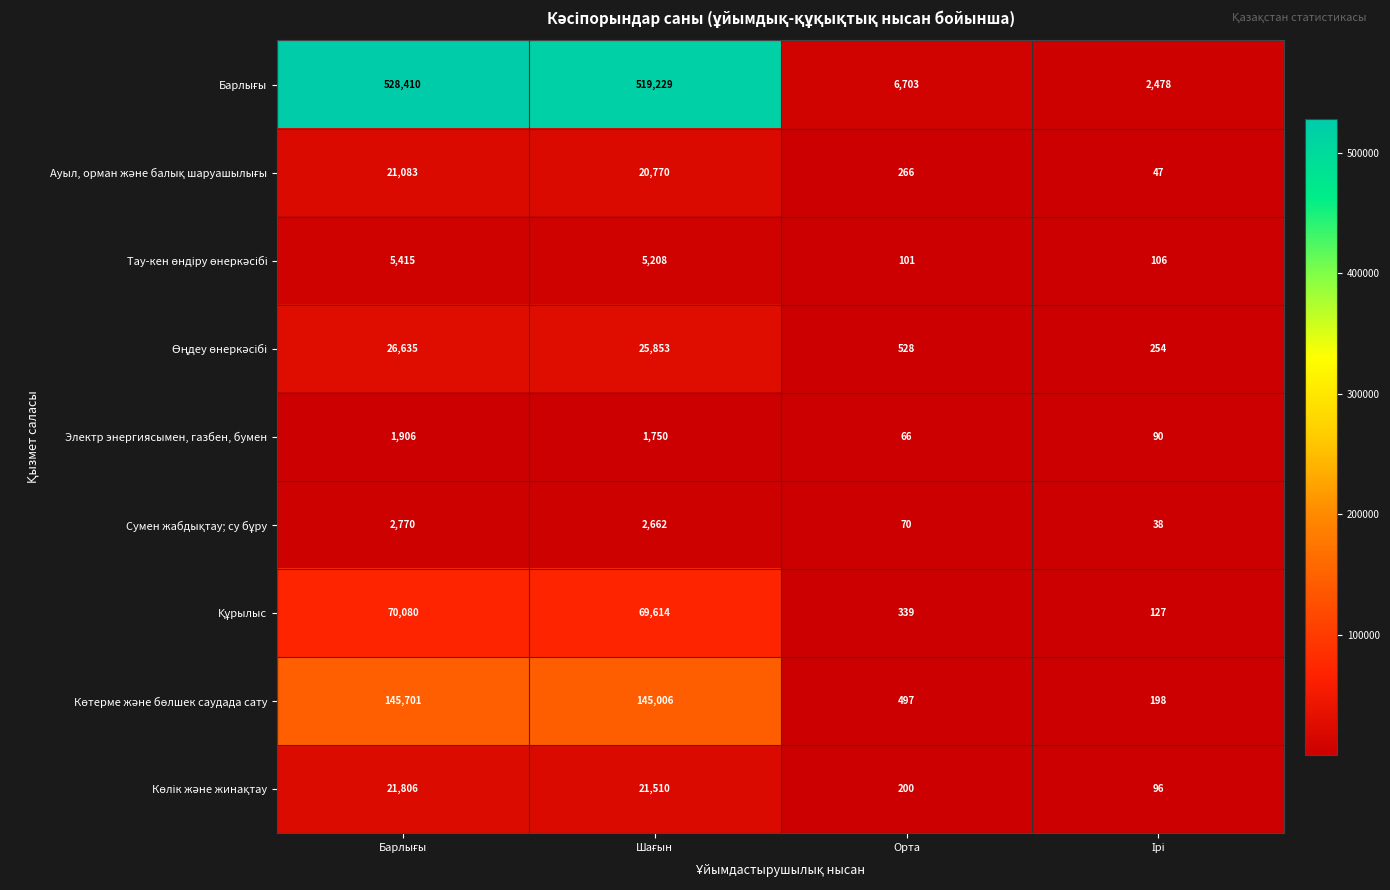

What is the maximum value shown in the chart?

528410